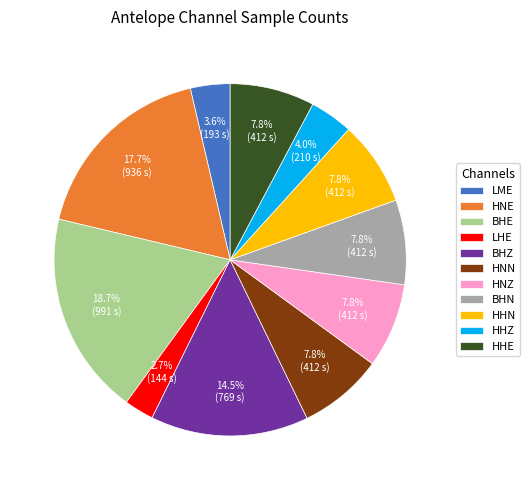

Is there a majority slice in this chart?

No